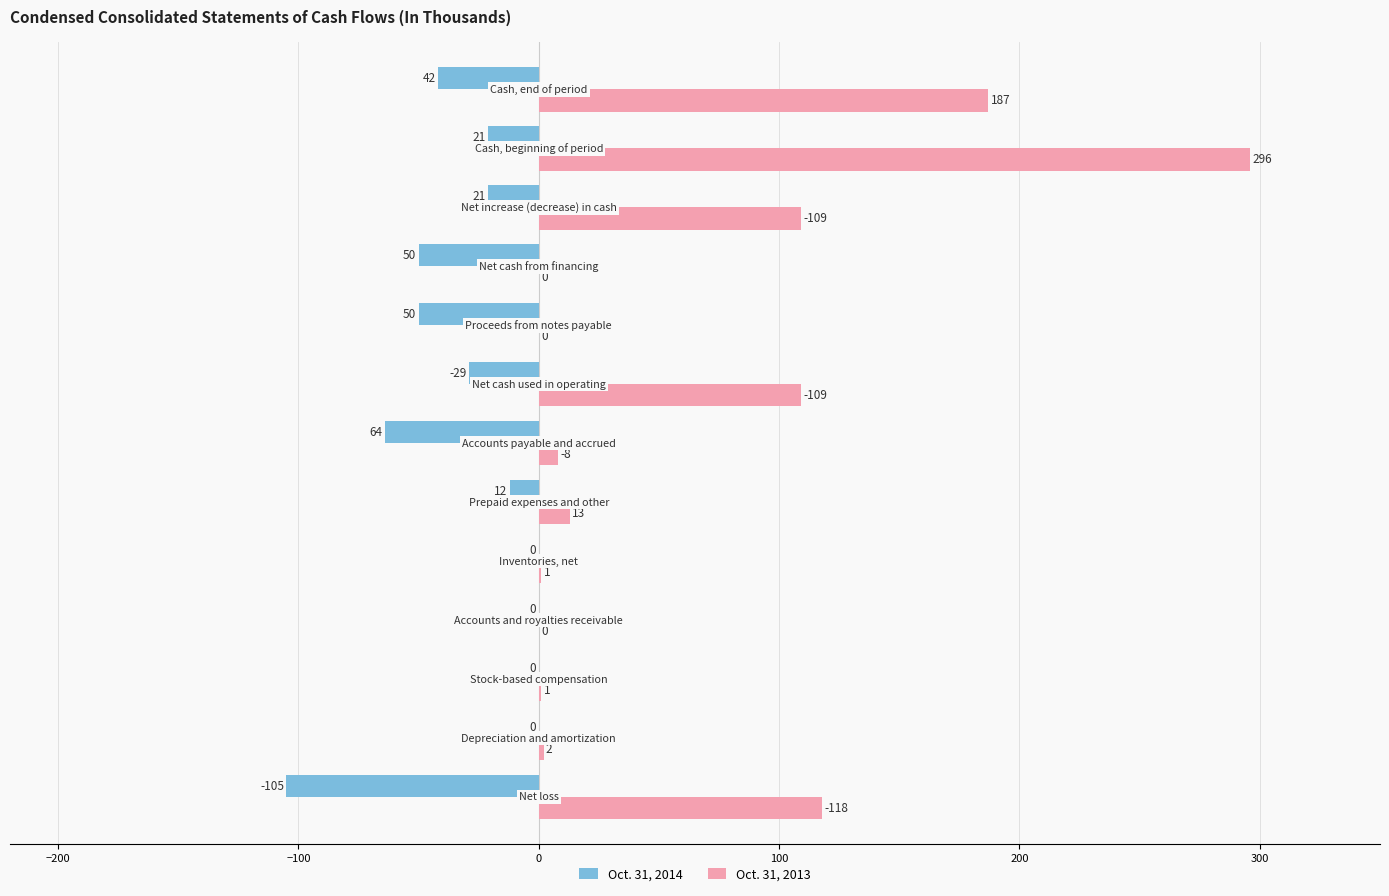

What is the sum of all Oct. 31, 2013 values?

844